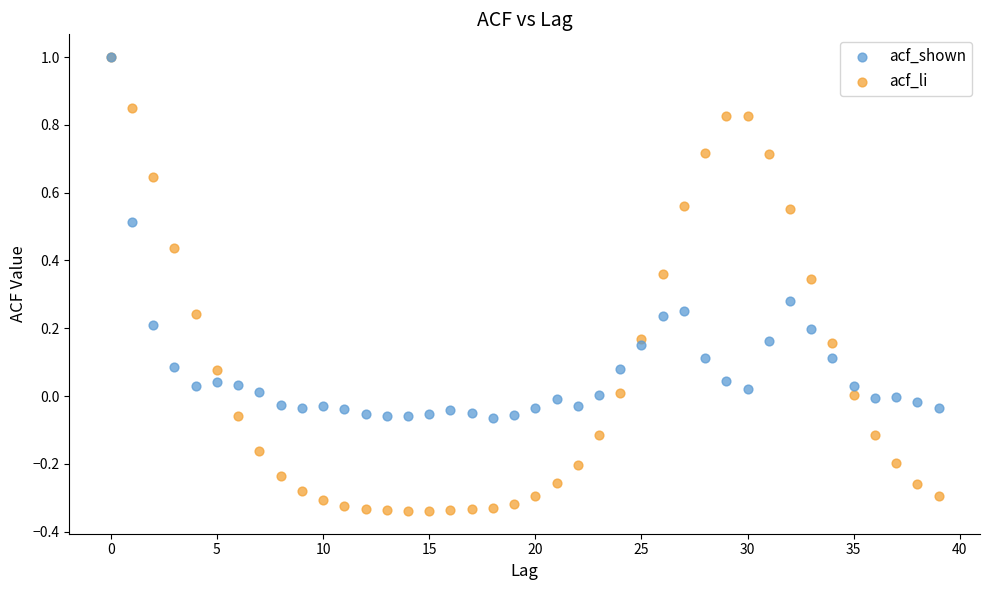

What are all the series names shown in the legend?

acf_shown, acf_li